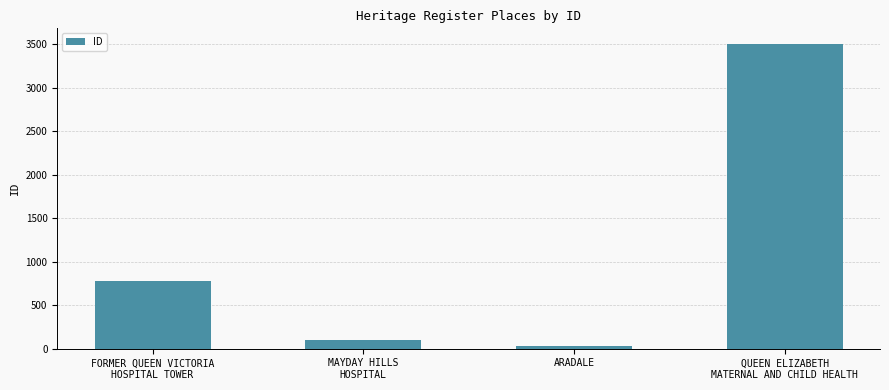

Rank the categories by value from lowest to highest.

ARADALE, MAYDAY HILLS
HOSPITAL, FORMER QUEEN VICTORIA
HOSPITAL TOWER, QUEEN ELIZABETH
MATERNAL AND CHILD HEALTH